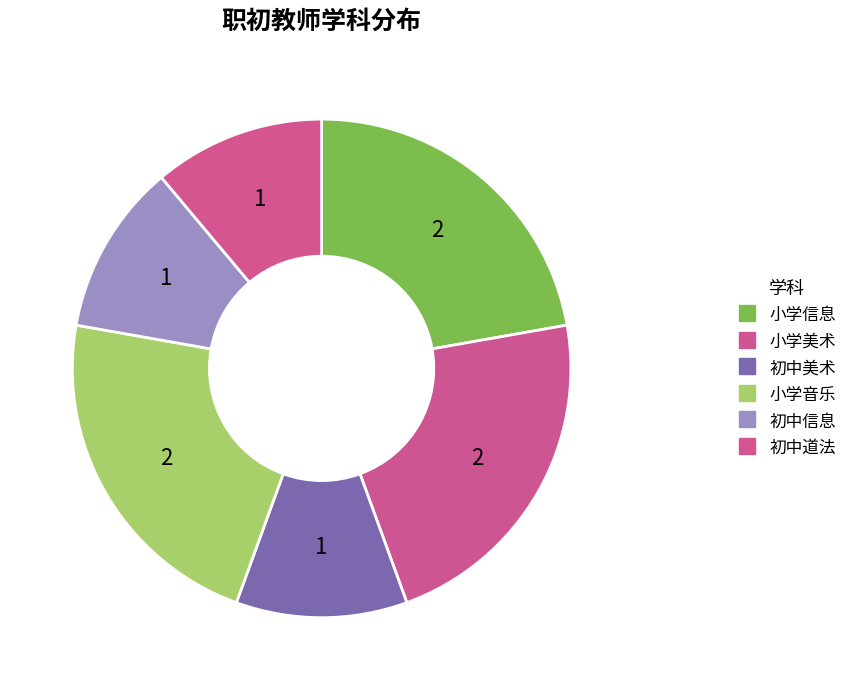

How many segments does this pie chart have?

6